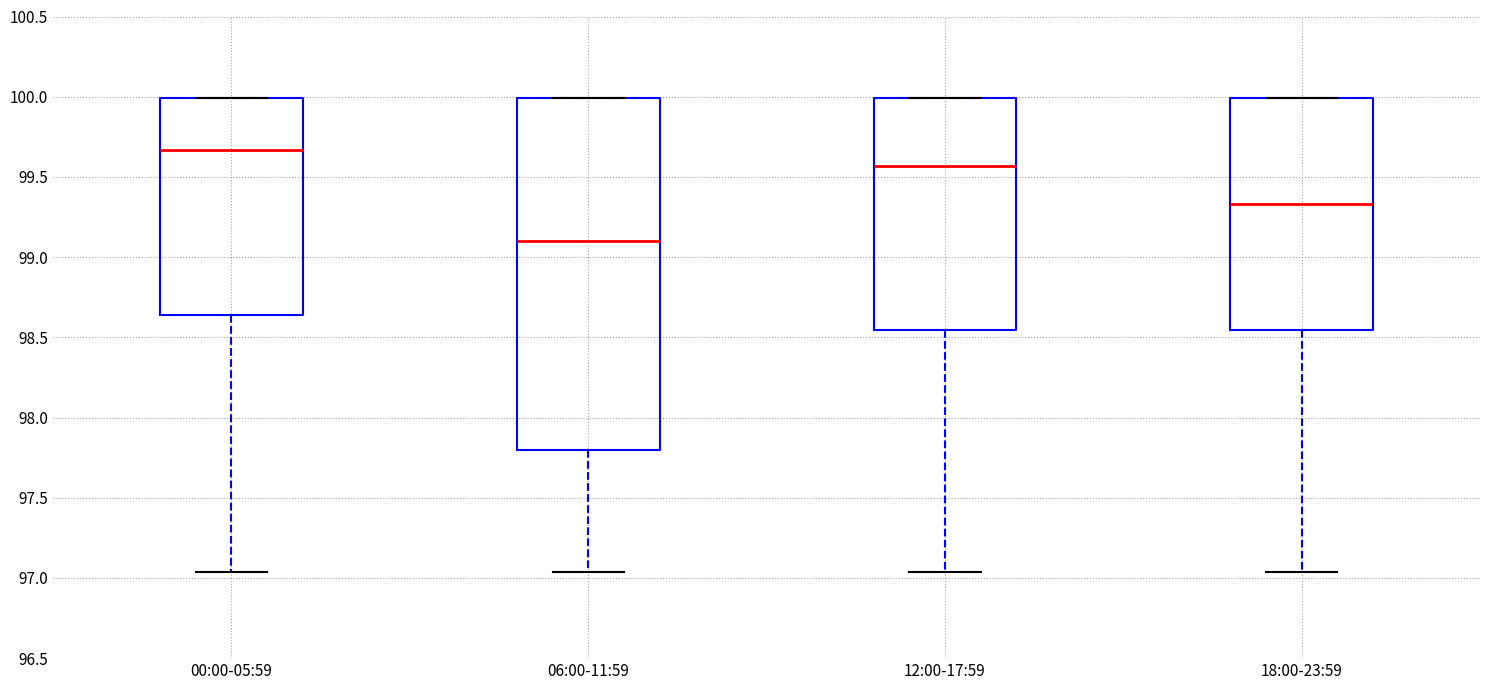

Reading left to right, transcribe this box plot: for each box, give where its median line is, the range the box spans, and where its two whiskers end, as read against the y-axis. The values are not printed on the chart, so give them approximately, as read against the axis.

00:00-05:59: median 99.65, box 98.65 to 100.00, whiskers 97.05 to 100.00
06:00-11:59: median 99.10, box 97.80 to 100.00, whiskers 97.05 to 100.00
12:00-17:59: median 99.55, box 98.55 to 100.00, whiskers 97.05 to 100.00
18:00-23:59: median 99.35, box 98.55 to 100.00, whiskers 97.05 to 100.00